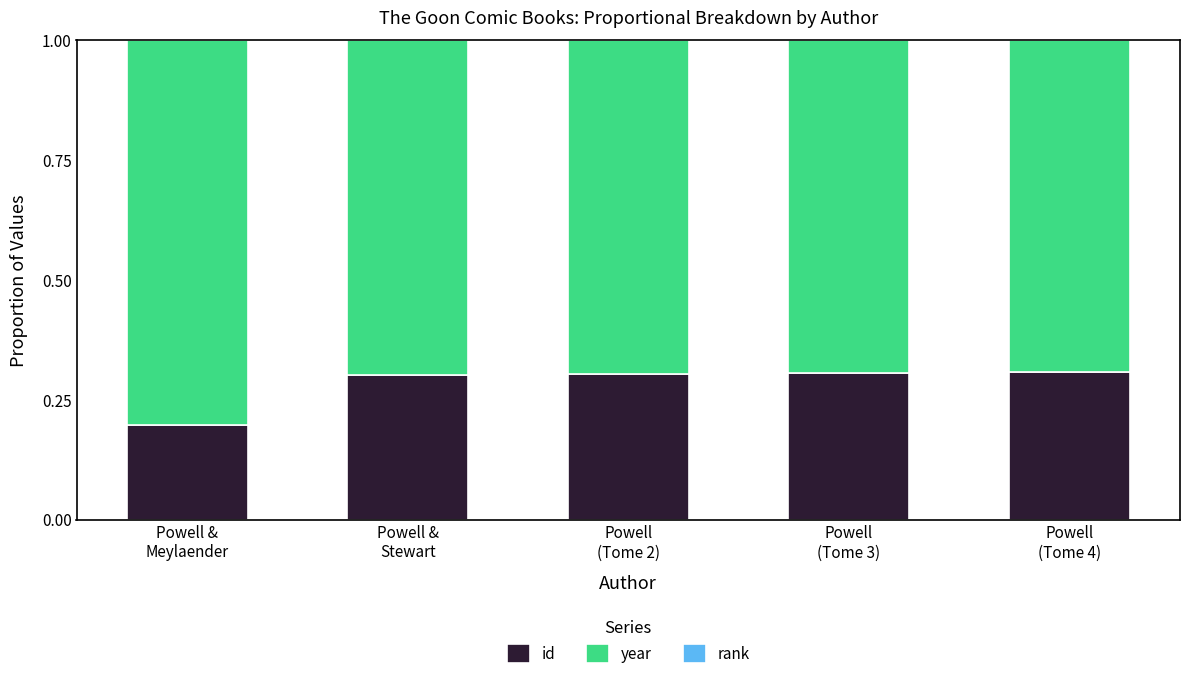

What is the sum of all id values?

1.4